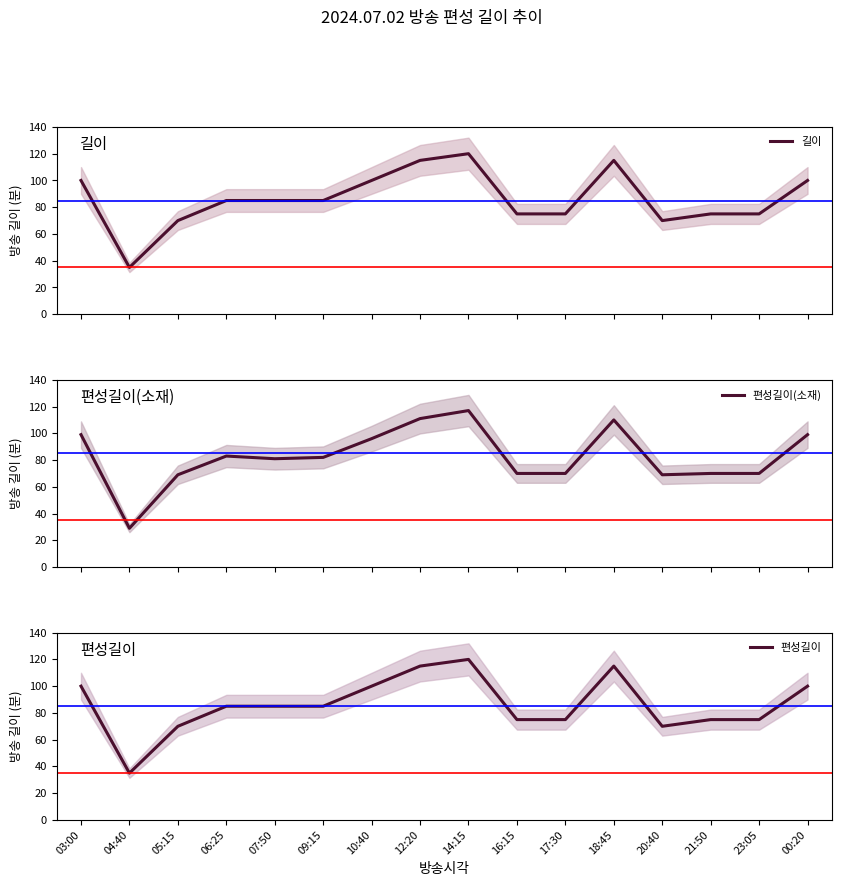

What value does the 편성길이 series have at 16:15, to the nearest 5?

75